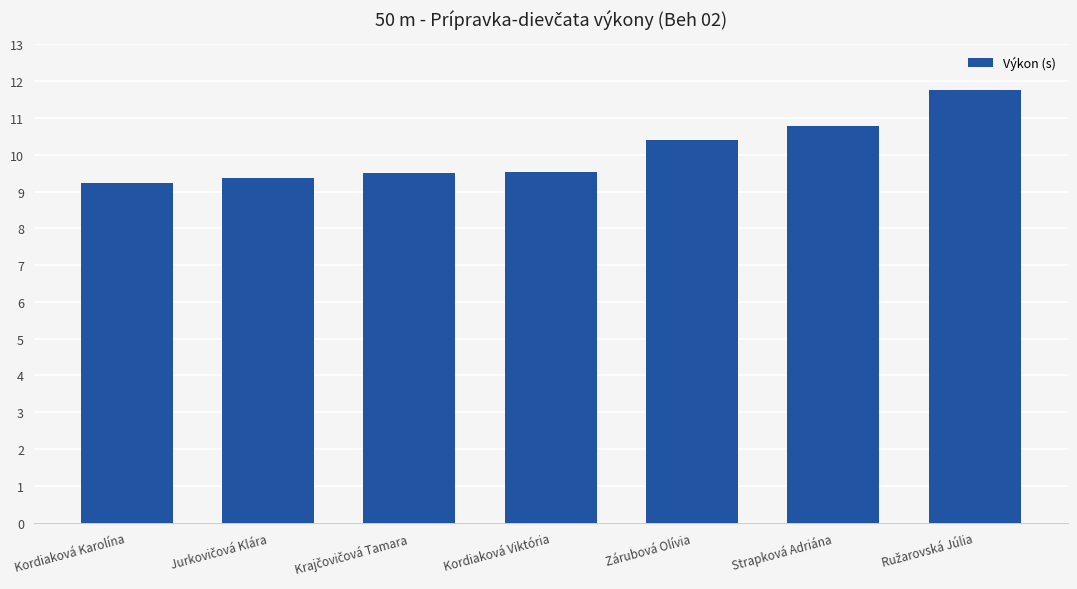

Reading left to right, what are all the values shown in this chart?

9.2	9.4	9.5	9.5	10.4	10.8	11.8